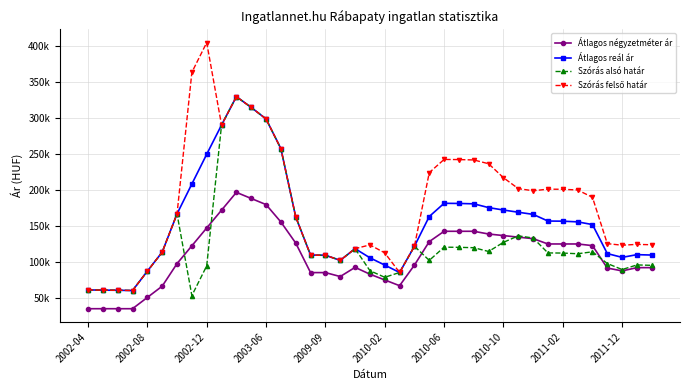

At how many categories does at least one series exceed 202081?

13